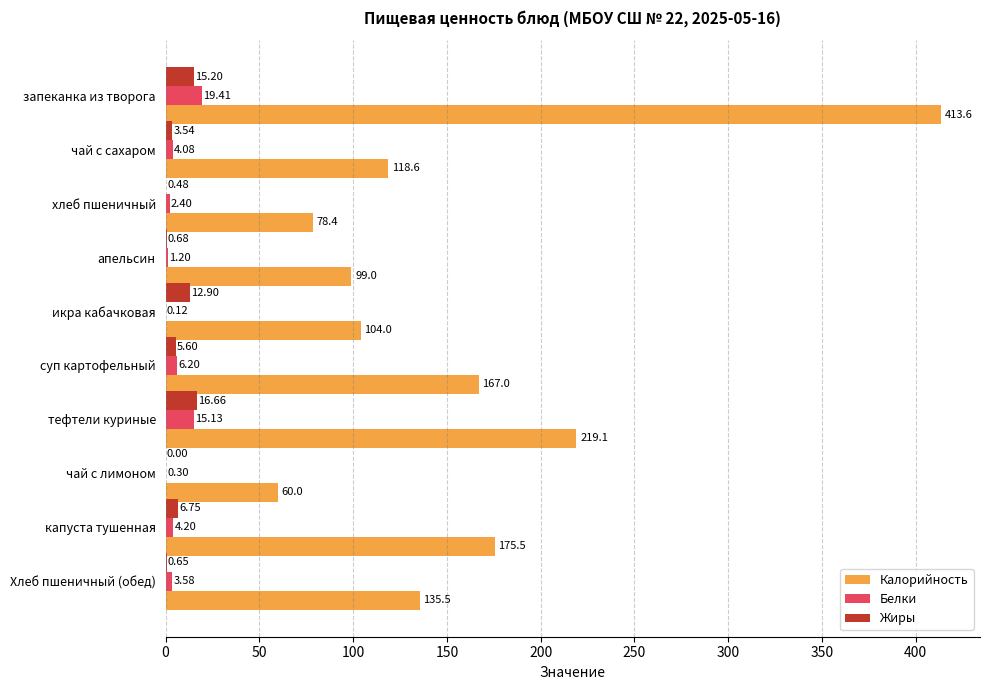

Where is Жиры nearest to the value 8?

капуста тушенная